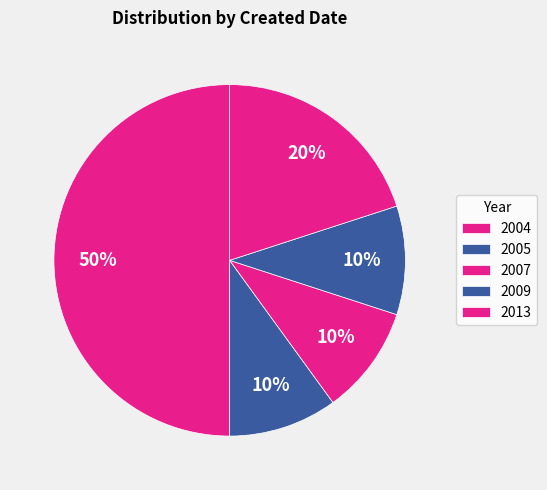

How many segments does this pie chart have?

5